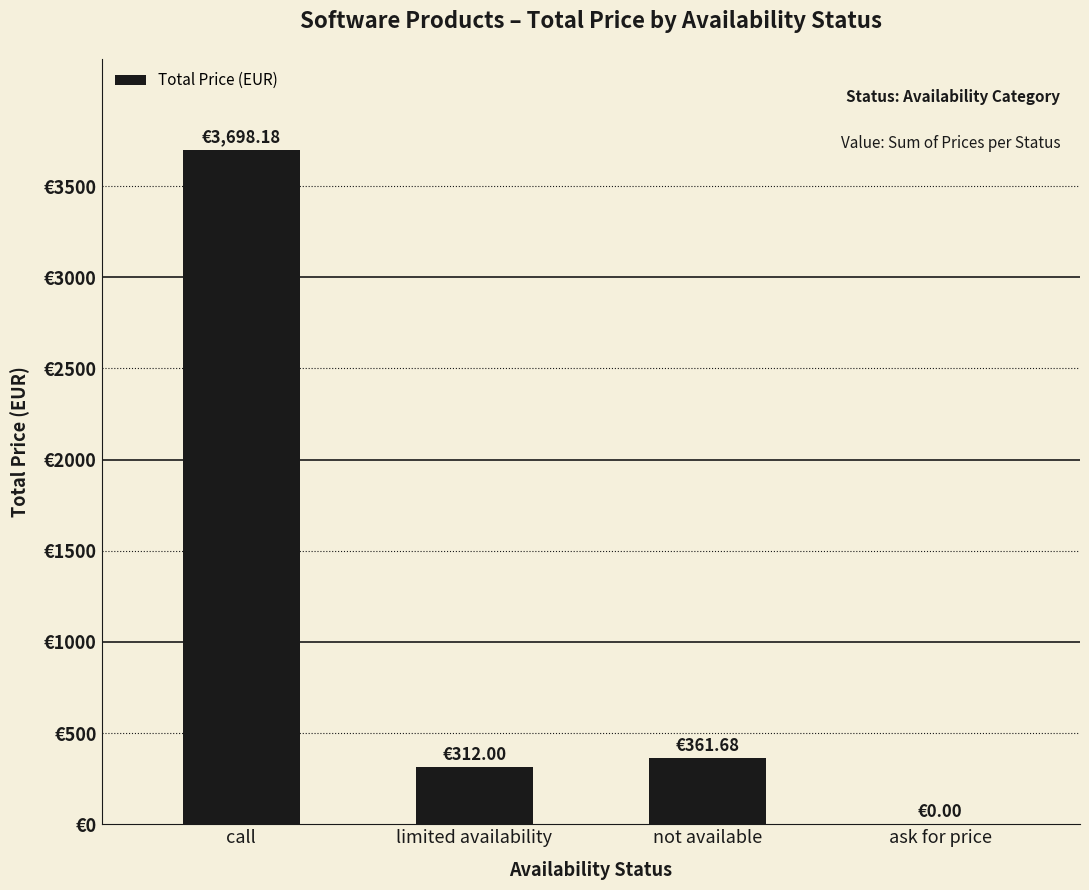

Are the bars horizontal?

No